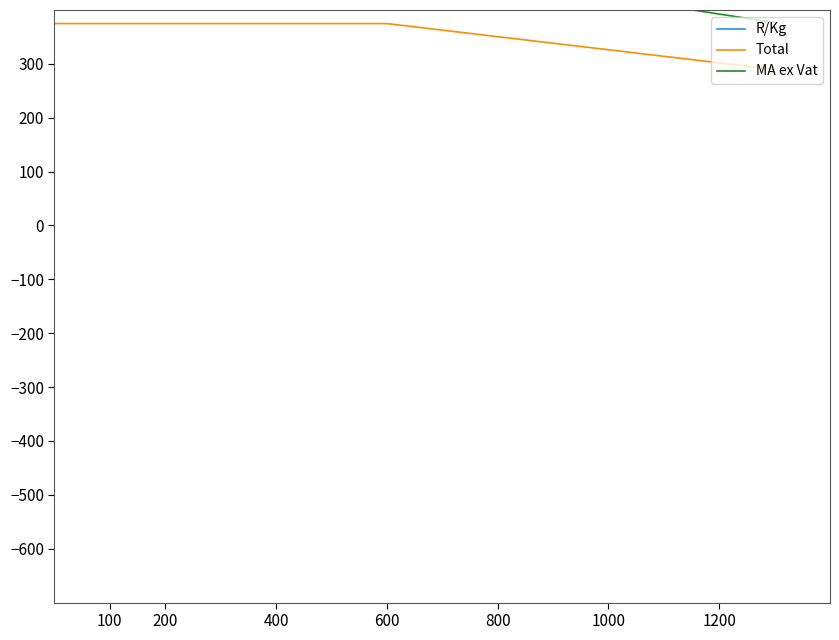

At how many categories does at least one series exceed 2099?

3